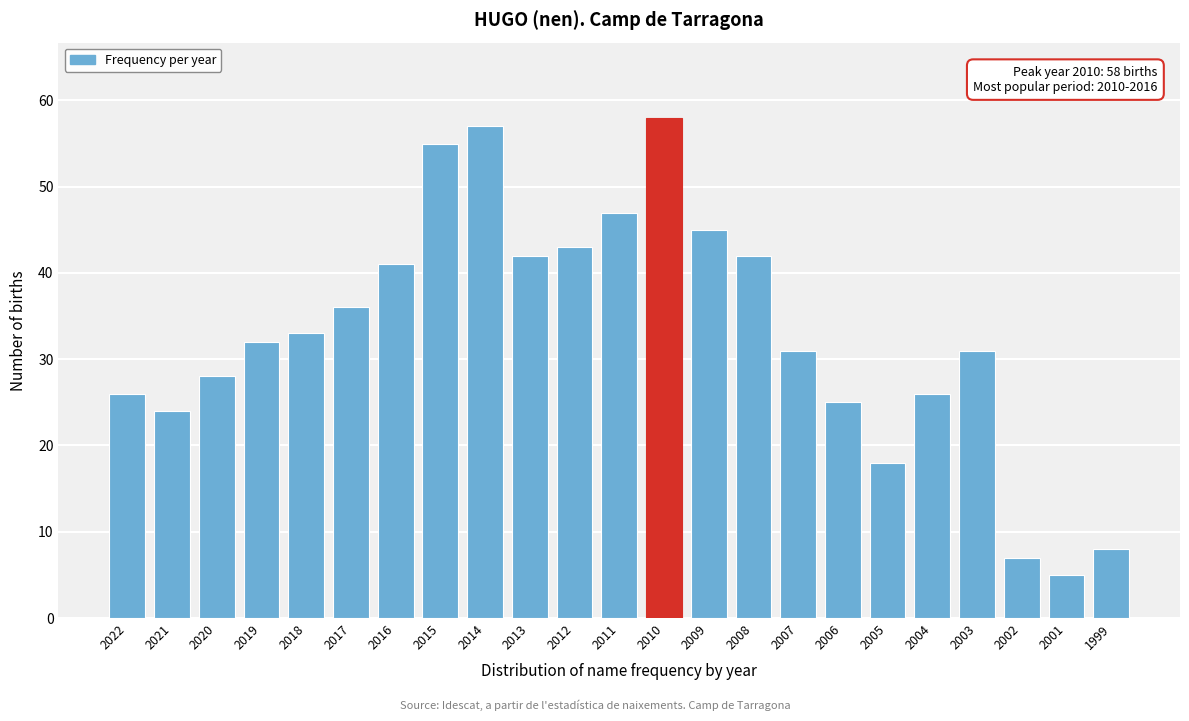

Reading right to left, transcribe all the data shown in this chart.

1999=8	2001=5	2002=7	2003=31	2004=26	2005=18	2006=25	2007=31	2008=42	2009=45	2010=58	2011=47	2012=43	2013=42	2014=57	2015=55	2016=41	2017=36	2018=33	2019=32	2020=28	2021=24	2022=26